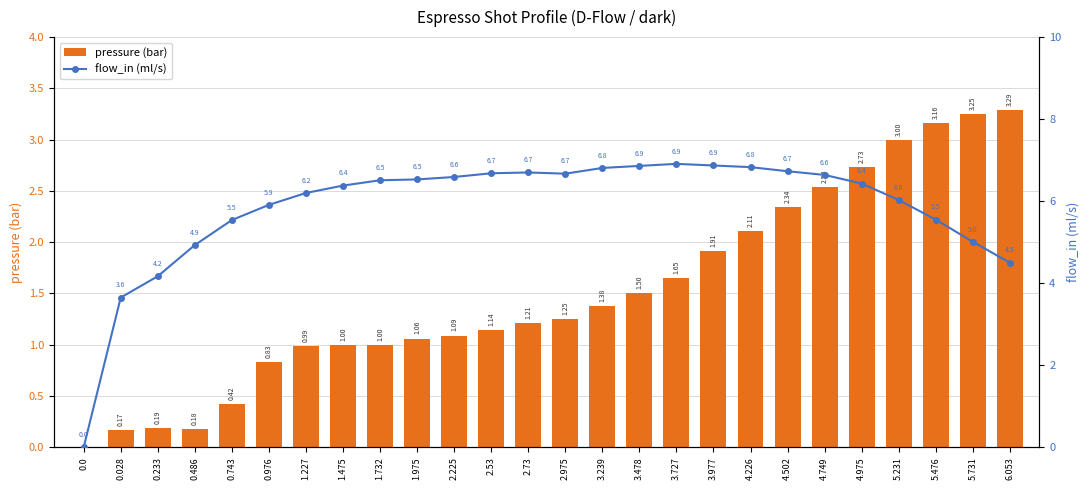

Reading left to right, extract all data points from this chart.

pressure (bar): 0.0=0.0	0.028=0.2	0.233=0.2	0.486=0.2	0.743=0.4	0.976=0.8	1.227=1.0	1.475=1.0	1.732=1.0	1.975=1.1	2.225=1.1	2.53=1.1	2.73=1.2	2.975=1.2	3.239=1.4	3.478=1.5	3.727=1.6	3.977=1.9	4.226=2.1	4.502=2.3	4.749=2.5	4.975=2.7	5.231=3.0	5.476=3.2	5.731=3.2	6.053=3.3
flow_in (ml/s): 0.0=0.0	0.028=3.6	0.233=4.2	0.486=4.9	0.743=5.5	0.976=5.9	1.227=6.2	1.475=6.4	1.732=6.5	1.975=6.5	2.225=6.6	2.53=6.7	2.73=6.7	2.975=6.7	3.239=6.8	3.478=6.9	3.727=6.9	3.977=6.9	4.226=6.8	4.502=6.7	4.749=6.6	4.975=6.4	5.231=6.0	5.476=5.5	5.731=5.0	6.053=4.5